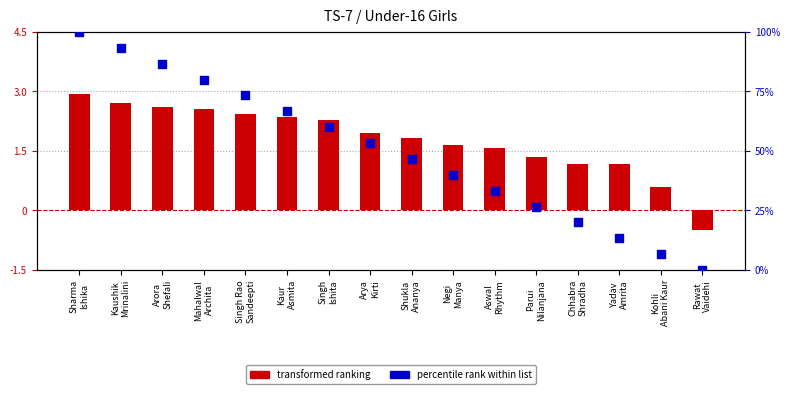

What are all the series names shown in the legend?

transformed ranking, percentile rank within list